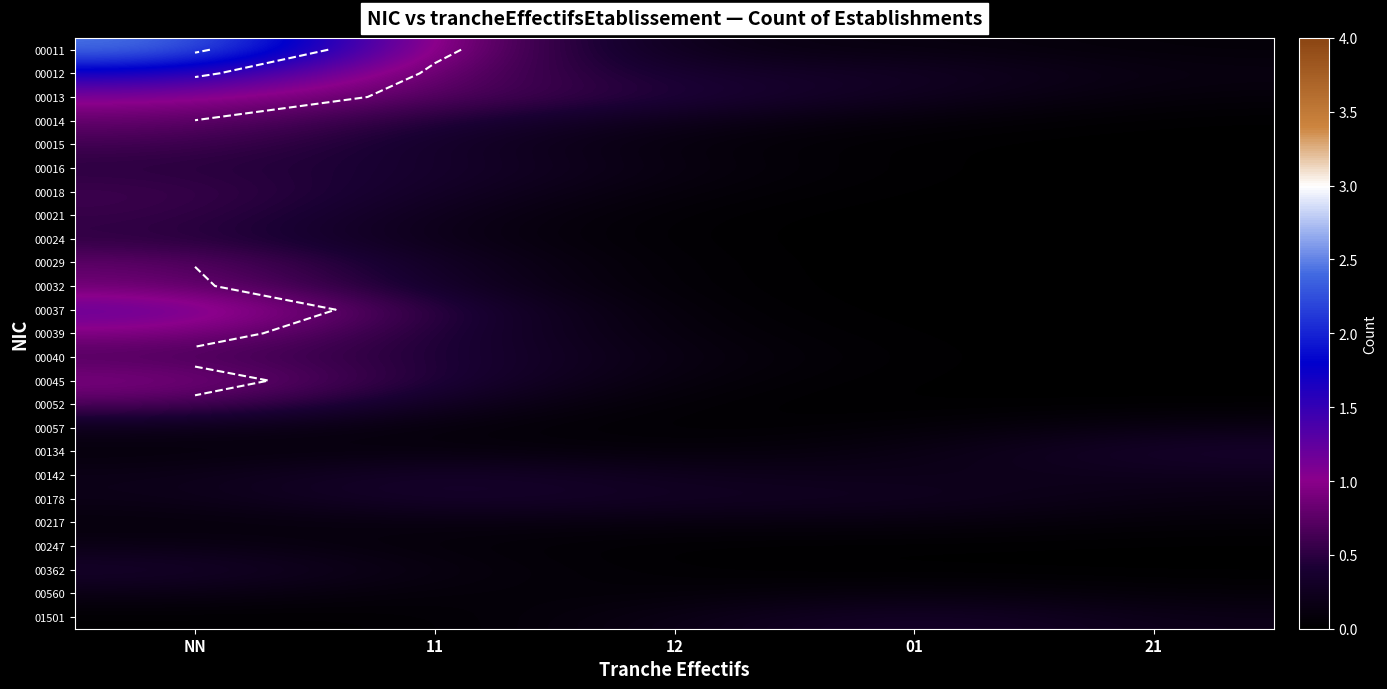

At how many categories does at least one series exceed 0?

5